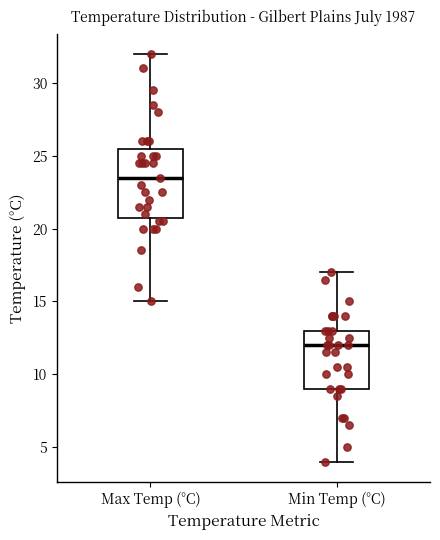

Reading left to right, read every box against the y-axis: the position of its median line, the range the box covers, and the ends of its whiskers. The values are not printed on the chart, so give them approximately, as read against the axis.

Max Temp (°C): median 23.5, box 21.0 to 25.5, whiskers 15.0 to 32.0
Min Temp (°C): median 12.0, box 9.0 to 13.0, whiskers 4.0 to 17.0